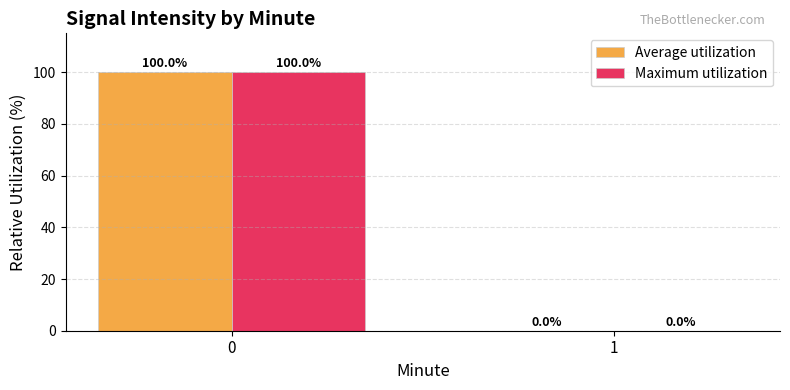

The value of Maximum utilization at 0 is 180. True or false?

False